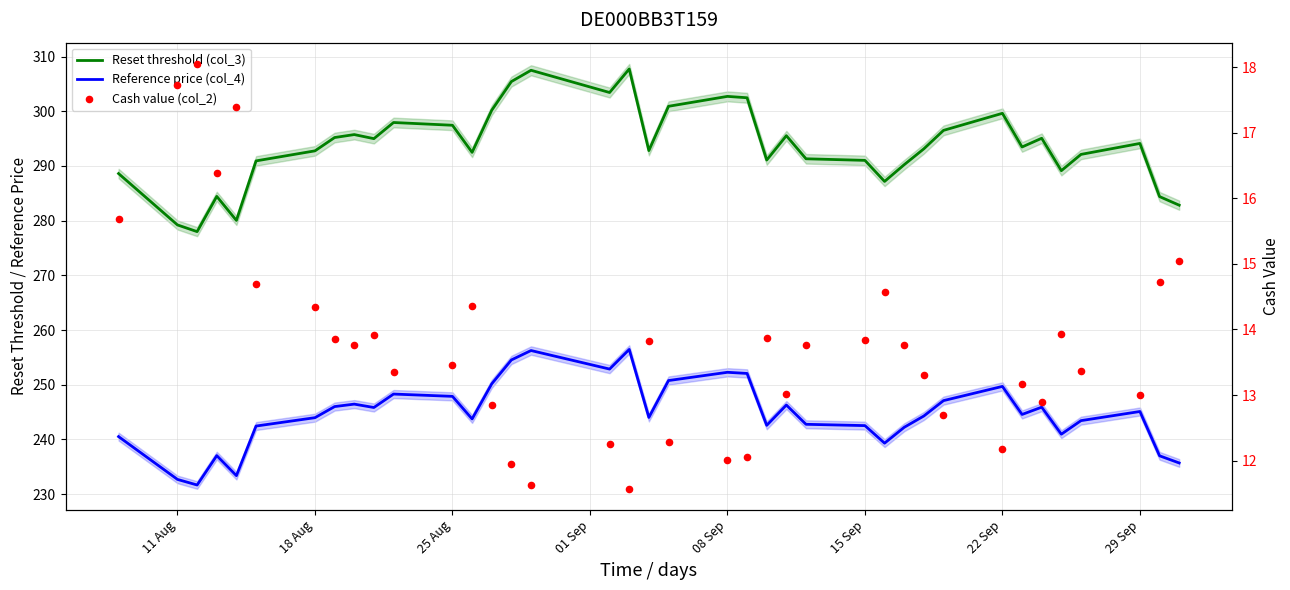

Is the value of Reset threshold (col_3) at 29 Sep greater than the value of Reference price (col_4) at 15 Sep?

Yes